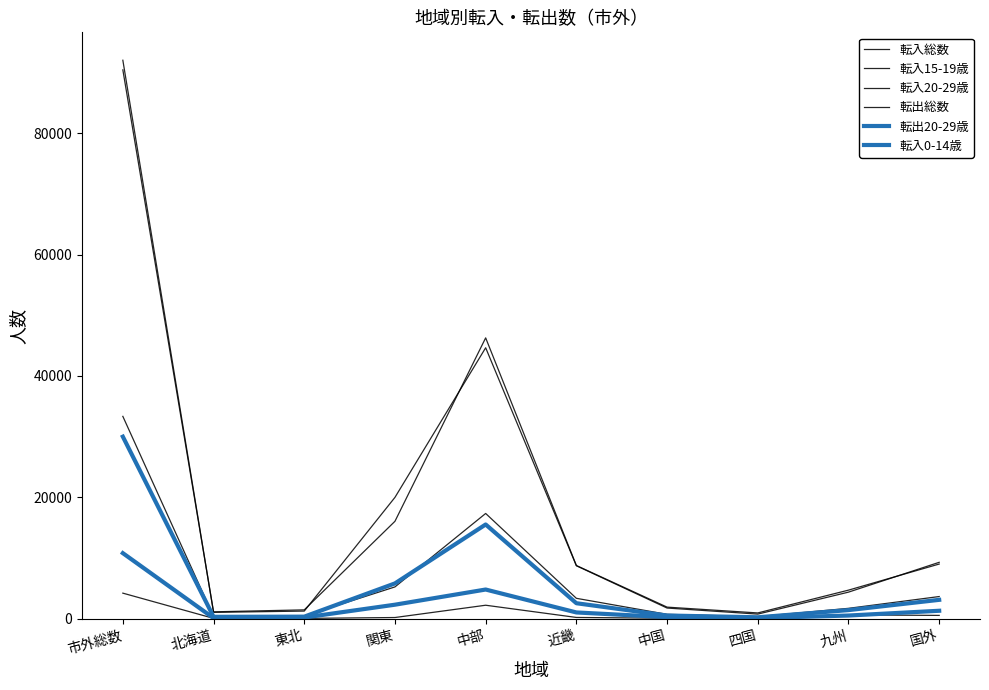

Where is 転出20-29歳 nearest to the value 15129?

中部